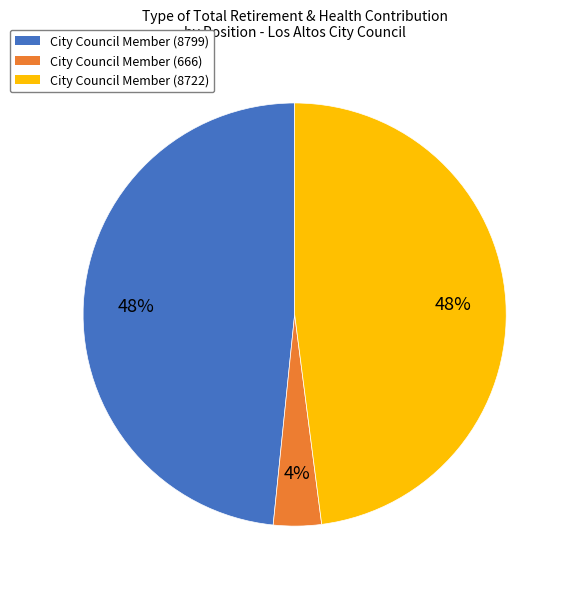

Which slice is the smallest?

City Council Member (666)